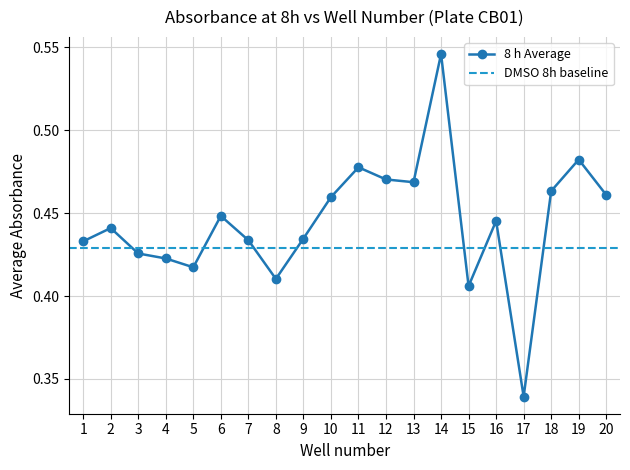

What is the value of the 11th point from the left?

0.5